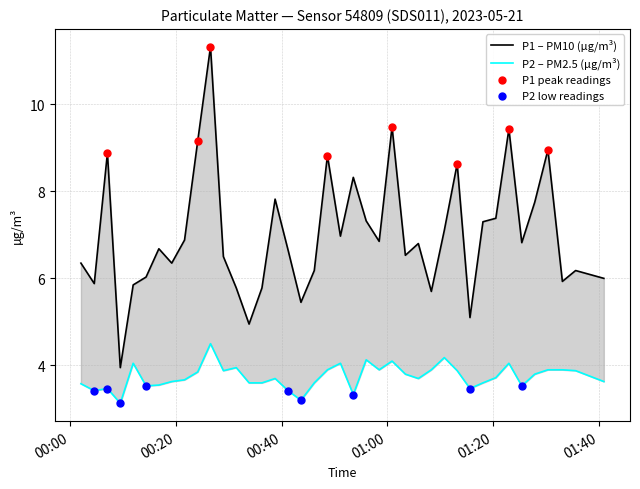

Which series has the largest Y range (max minus min)?

P1